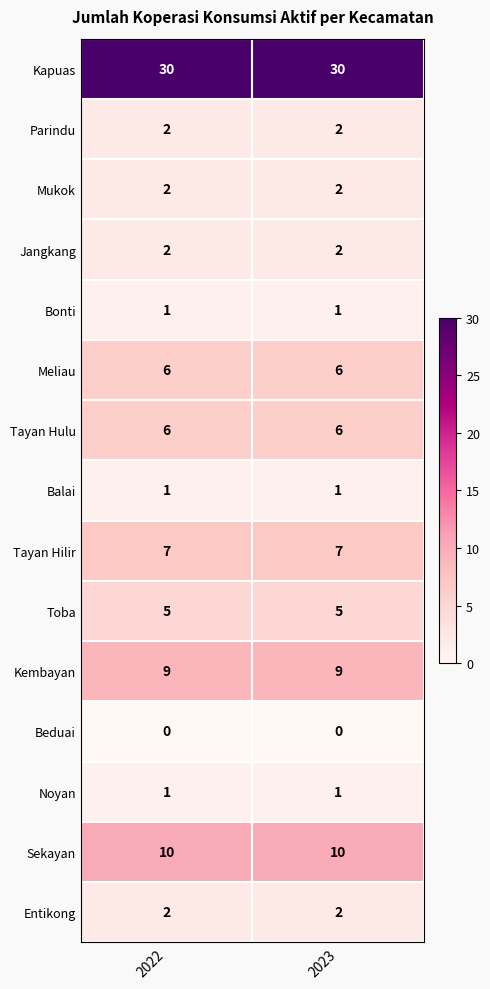

Reading left to right, extract all data points from this chart.

Kapuas: 2022=30	2023=30
Parindu: 2022=2	2023=2
Mukok: 2022=2	2023=2
Jangkang: 2022=2	2023=2
Bonti: 2022=1	2023=1
Meliau: 2022=6	2023=6
Tayan Hulu: 2022=6	2023=6
Balai: 2022=1	2023=1
Tayan Hilir: 2022=7	2023=7
Toba: 2022=5	2023=5
Kembayan: 2022=9	2023=9
Beduai: 2022=0	2023=0
Noyan: 2022=1	2023=1
Sekayan: 2022=10	2023=10
Entikong: 2022=2	2023=2